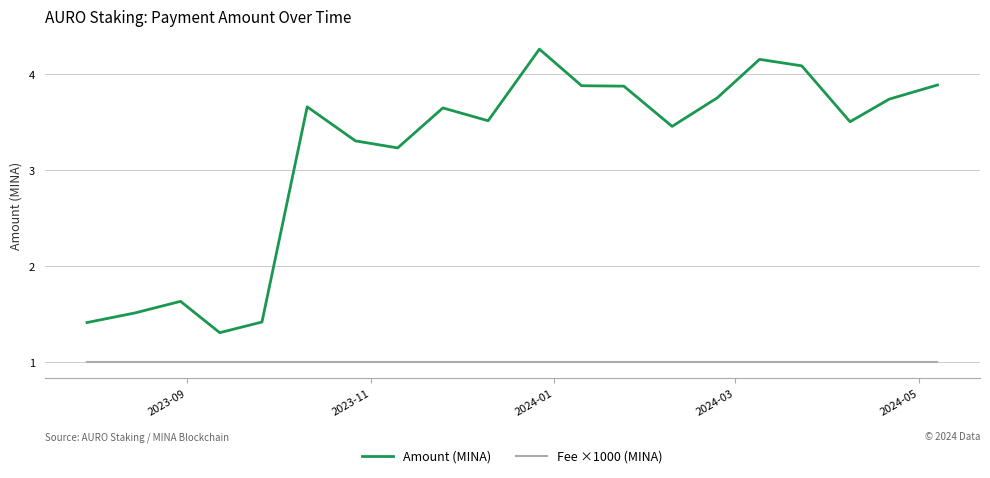

True or false: Fee ×1000 (MINA) and Amount (MINA) cross at least once.

False